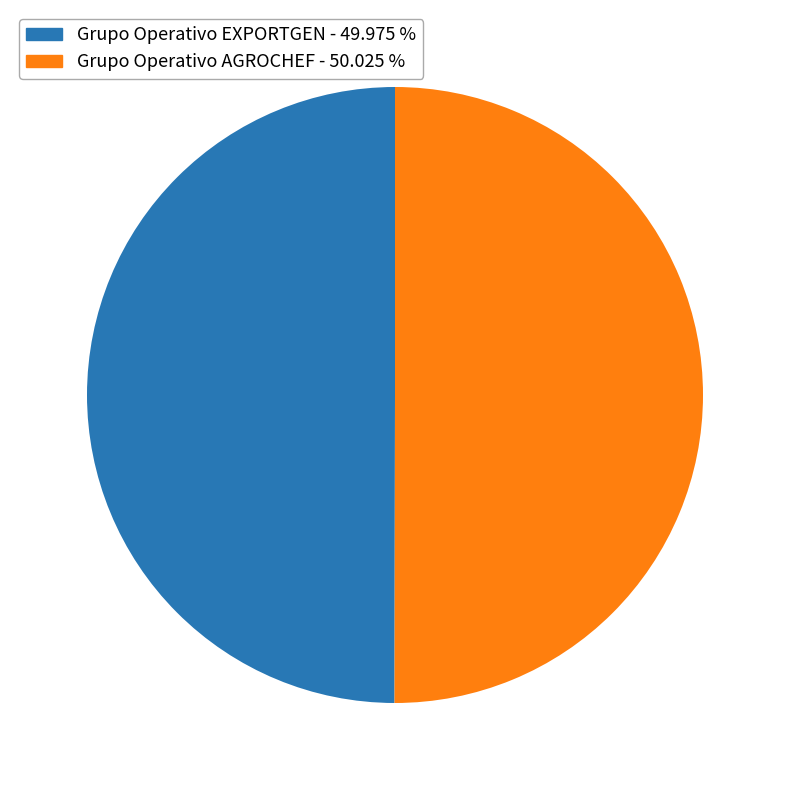

True or false: Grupo Operativo AGROCHEF accounts for 50% of the total.

True